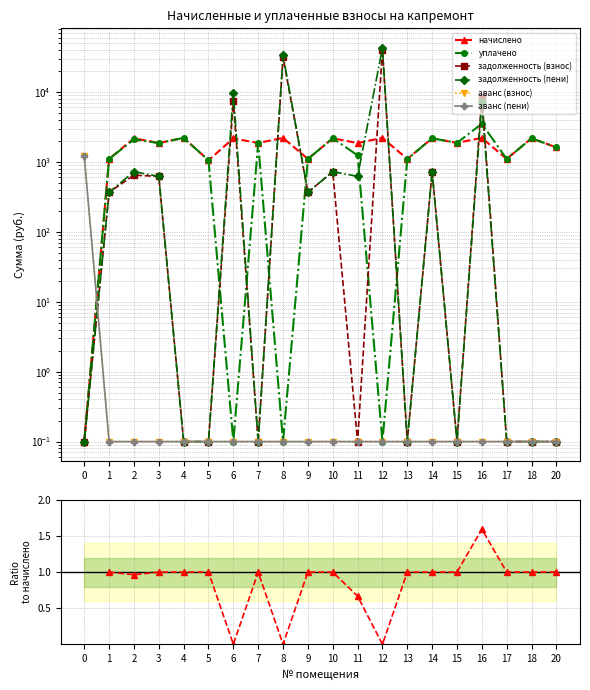

How many series are shown in this chart?

6